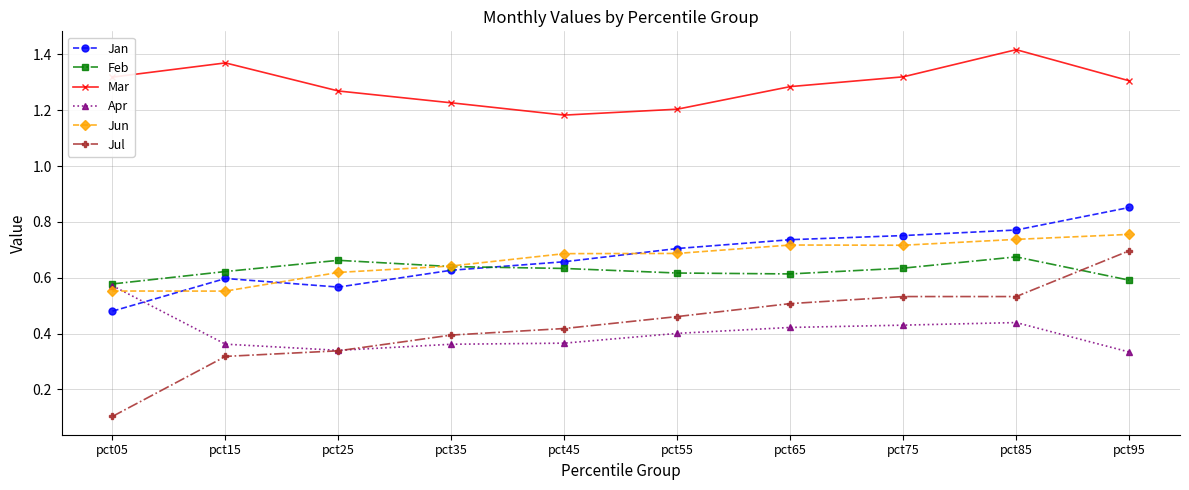

How many series are shown in this chart?

6